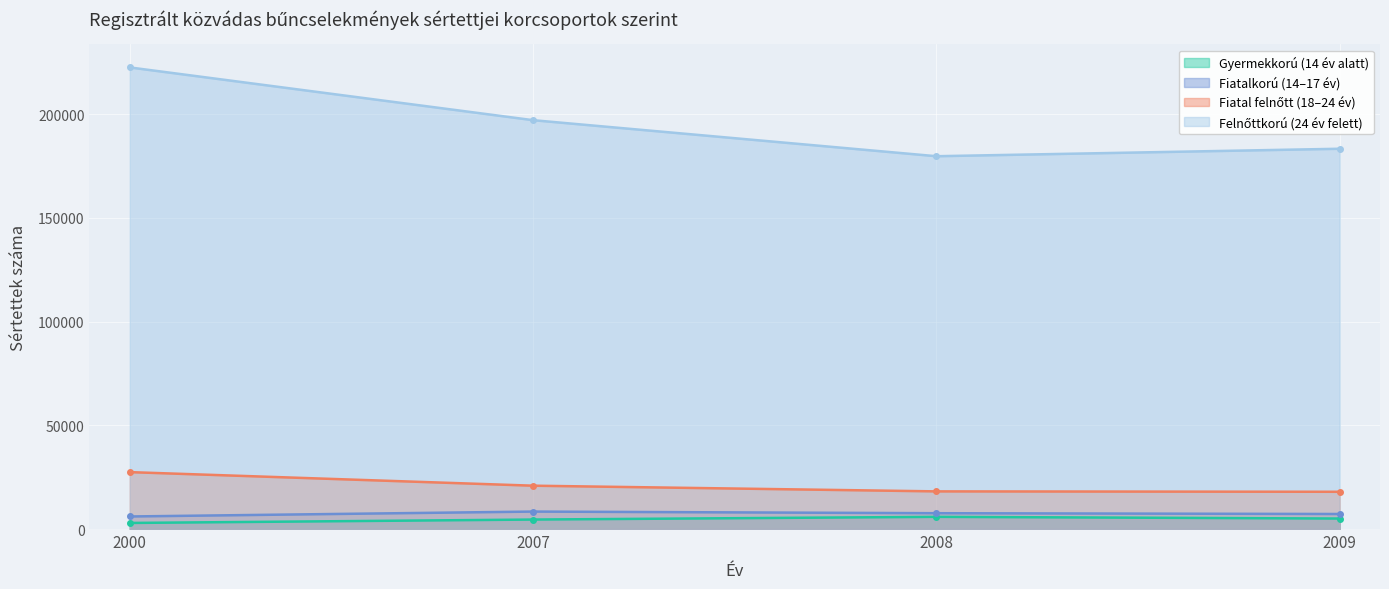

Reading left to right, list all the values displayed in this chart.

Gyermekkorú (14 év alatt): 2000=2929	2007=4568	2008=5877	2009=5056
Fiatalkorú (14–17 év): 2000=6053	2007=8417	2008=7631	2009=7246
Fiatal felnőtt (18–24 év): 2000=27443	2007=20899	2008=18156	2009=17965
Felnőttkorú (24 év felett): 2000=222610	2007=197175	2008=179791	2009=183394